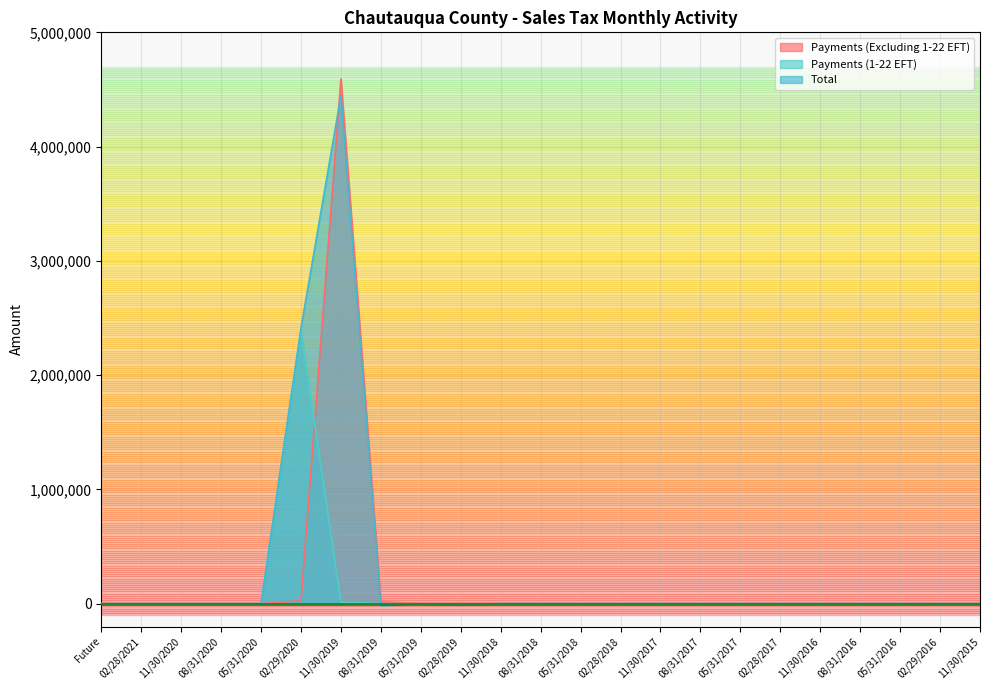

Reading right to left, extract all data points from this chart.

Payments (Excluding 1-22 EFT): 11/30/2015=8.9	02/29/2016=22.7	05/31/2016=265.4	08/31/2016=280.6	11/30/2016=324.7	02/28/2017=376.0	05/31/2017=393.8	08/31/2017=378.5	11/30/2017=482.1	02/28/2018=443.7	05/31/2018=343.0	08/31/2018=507.2	11/30/2018=1045.7	02/28/2019=1821.7	05/31/2019=1036.1	08/31/2019=16790.5	11/30/2019=4591583.1	02/29/2020=26621.3	05/31/2020=0.0	08/31/2020=0.0	11/30/2020=2.6	02/28/2021=0.0	Future=0.0
Payments (1-22 EFT): 11/30/2015=0.0	02/29/2016=0.0	05/31/2016=0.0	08/31/2016=0.0	11/30/2016=0.0	02/28/2017=0.0	05/31/2017=0.0	08/31/2017=0.0	11/30/2017=0.0	02/28/2018=0.0	05/31/2018=0.0	08/31/2018=0.0	11/30/2018=0.0	02/28/2019=0.0	05/31/2019=0.0	08/31/2019=0.0	11/30/2019=13181.8	02/29/2020=2386785.6	05/31/2020=0.0	08/31/2020=0.0	11/30/2020=0.0	02/28/2021=0.0	Future=0.0
Total: 11/30/2015=-0.2	02/29/2016=9.2	05/31/2016=253.4	08/31/2016=252.5	11/30/2016=-40.2	02/28/2017=244.9	05/31/2017=256.0	08/31/2017=217.4	11/30/2017=590.6	02/28/2018=257.5	05/31/2018=94.0	08/31/2018=612.2	11/30/2018=152.4	02/28/2019=-11511.1	05/31/2019=-1549.8	08/31/2019=-17869.6	11/30/2019=4447205.6	02/29/2020=2413312.7	05/31/2020=0.0	08/31/2020=0.0	11/30/2020=2.5	02/28/2021=2.8	Future=0.0